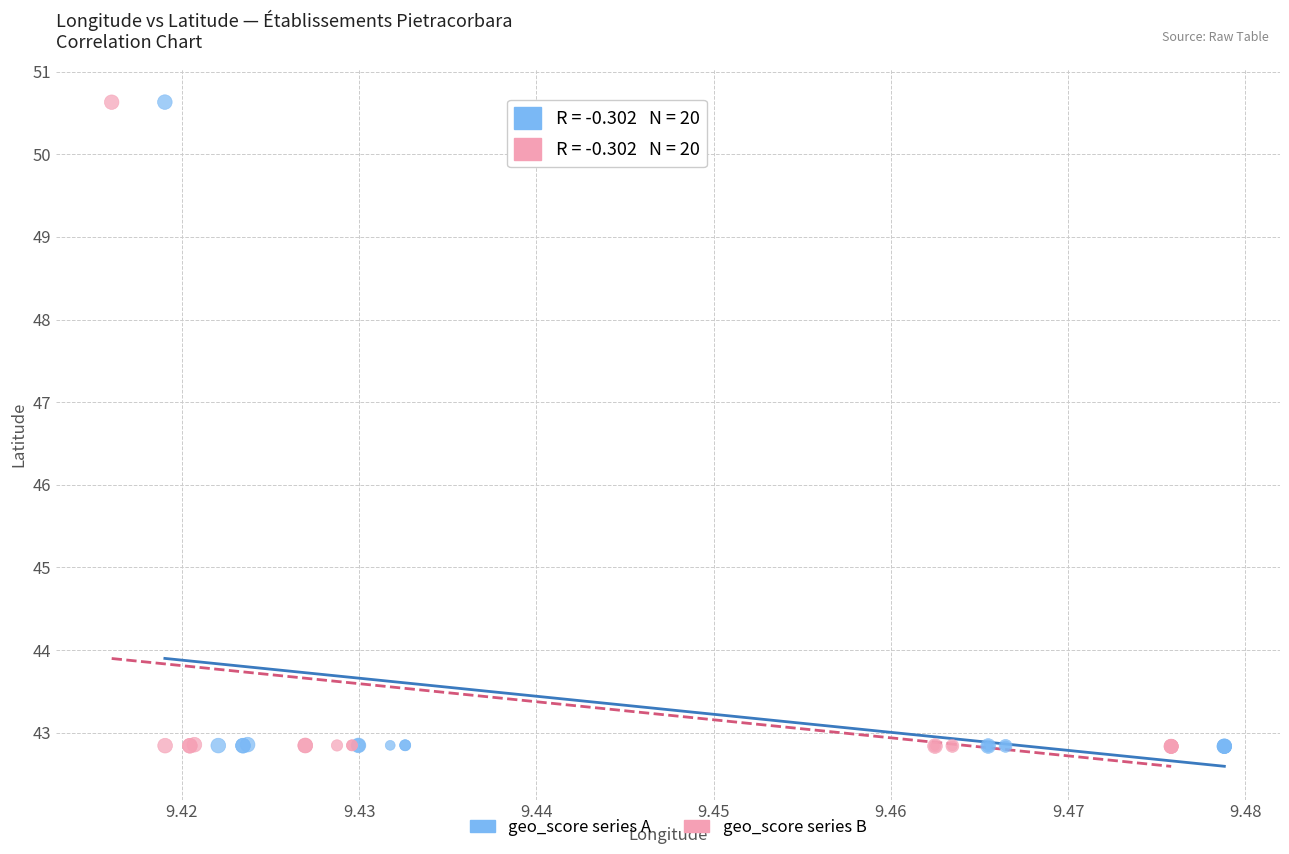

What are all the series names shown in the legend?

geo_score series A, geo_score series B